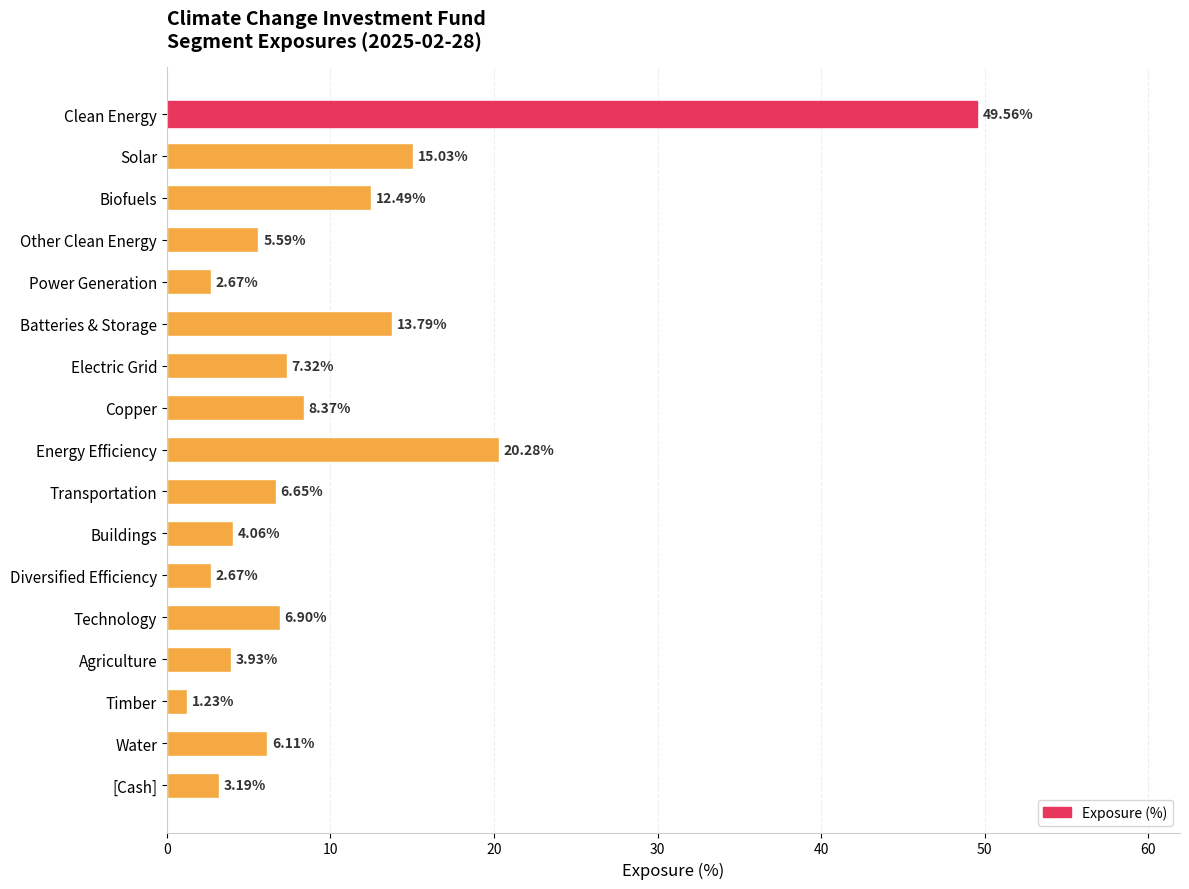

What is the average value?

10.0